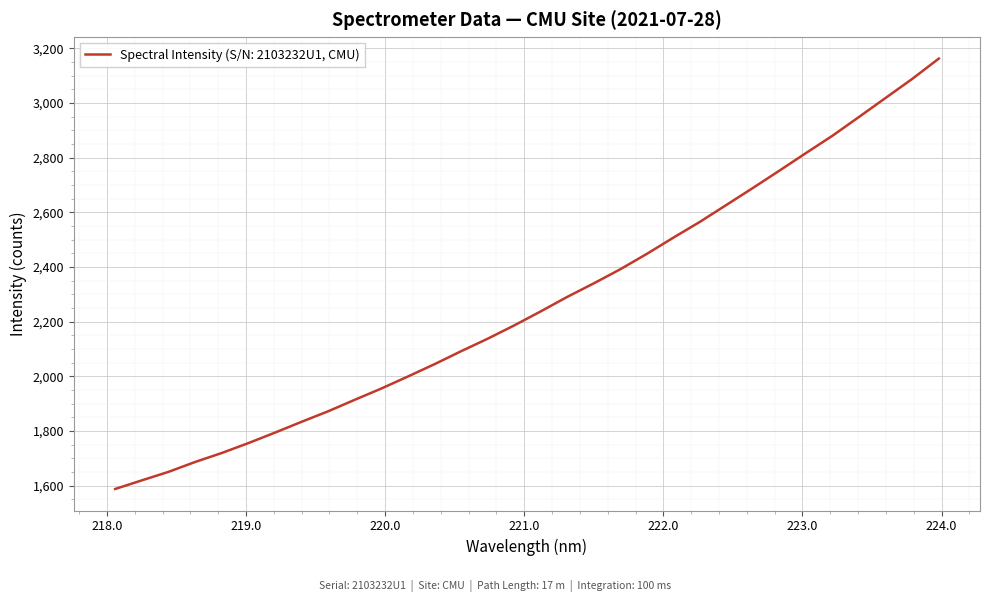

Reading right to left, what are all the values shown in this chart?

3162.8	3088.6	3019.2	2949.8	2881.1	2817.5	2753.2	2689.8	2627.6	2565.6	2507.7	2448.3	2392.0	2340.4	2290.8	2237.7	2186.3	2137.6	2091.9	2044.4	1999.4	1955.5	1914.2	1872.2	1833.8	1794.2	1755.9	1719.7	1686.9	1650.8	1619.8	1588.4